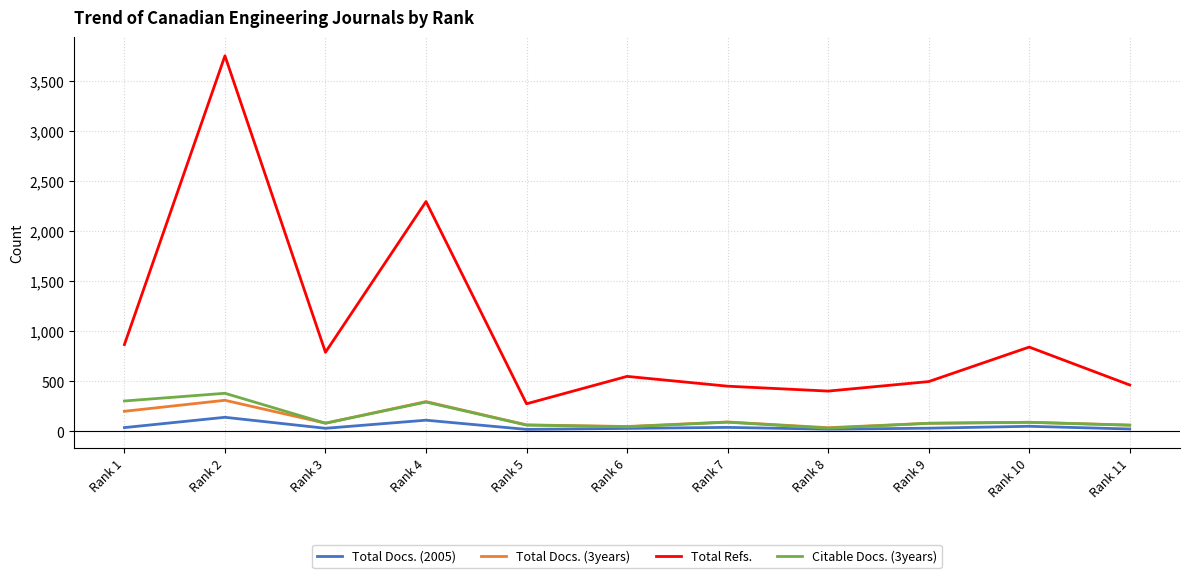

What is the greatest value displayed?

3754